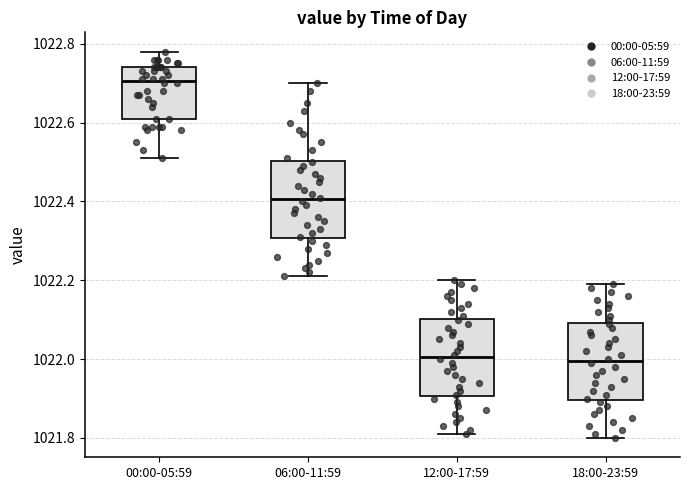

Where does the upper whisker of the box for 18:00-23:59 end on the y-axis? The values are not printed on the chart, so give them approximately, as read against the axis.

1022.20